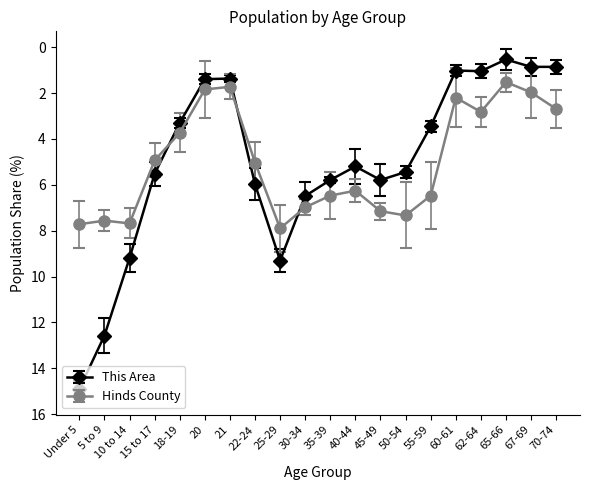

What is the difference between the maximum and minimum values in the This Area series?

14.4